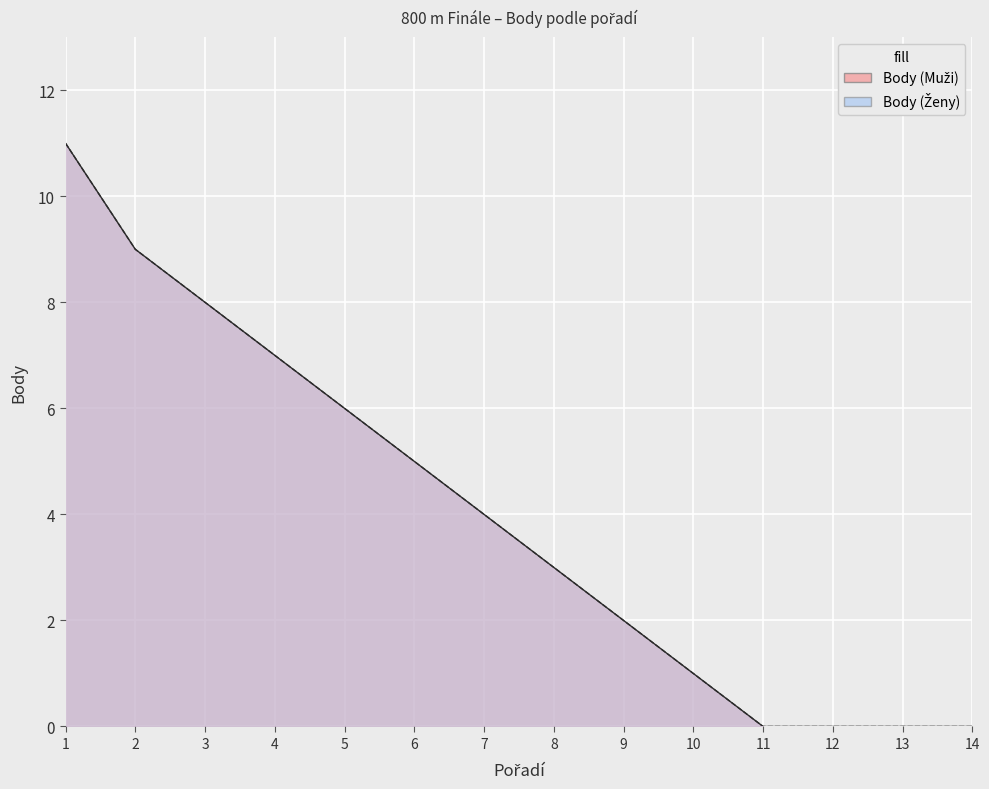

What is the value of the Body (Muži) point at the 5th from the left?

6